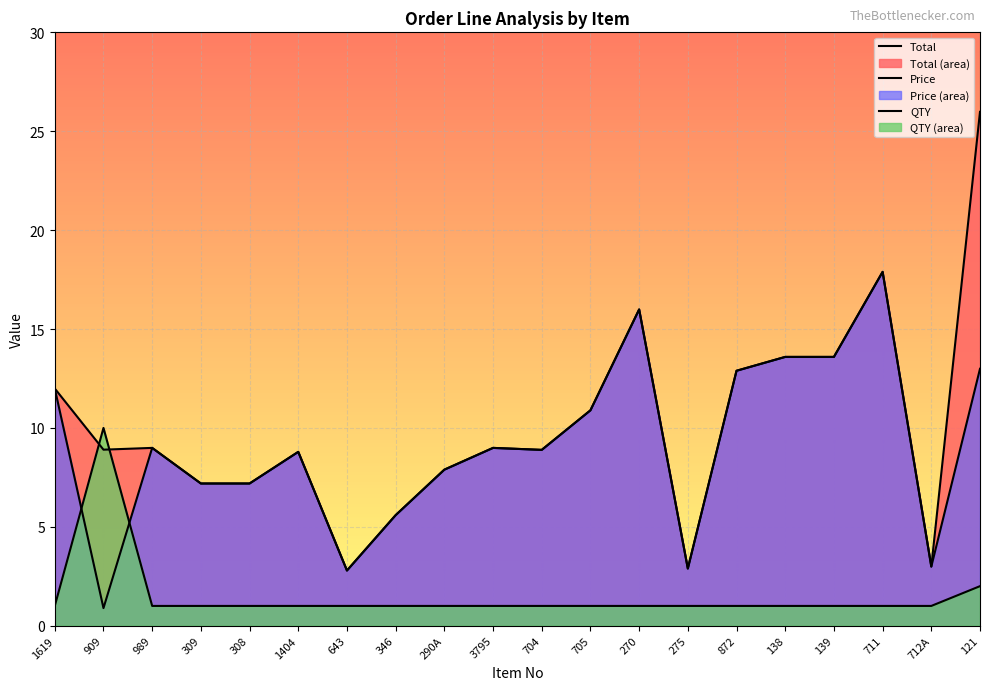

At which label is Price closest to 9?

989